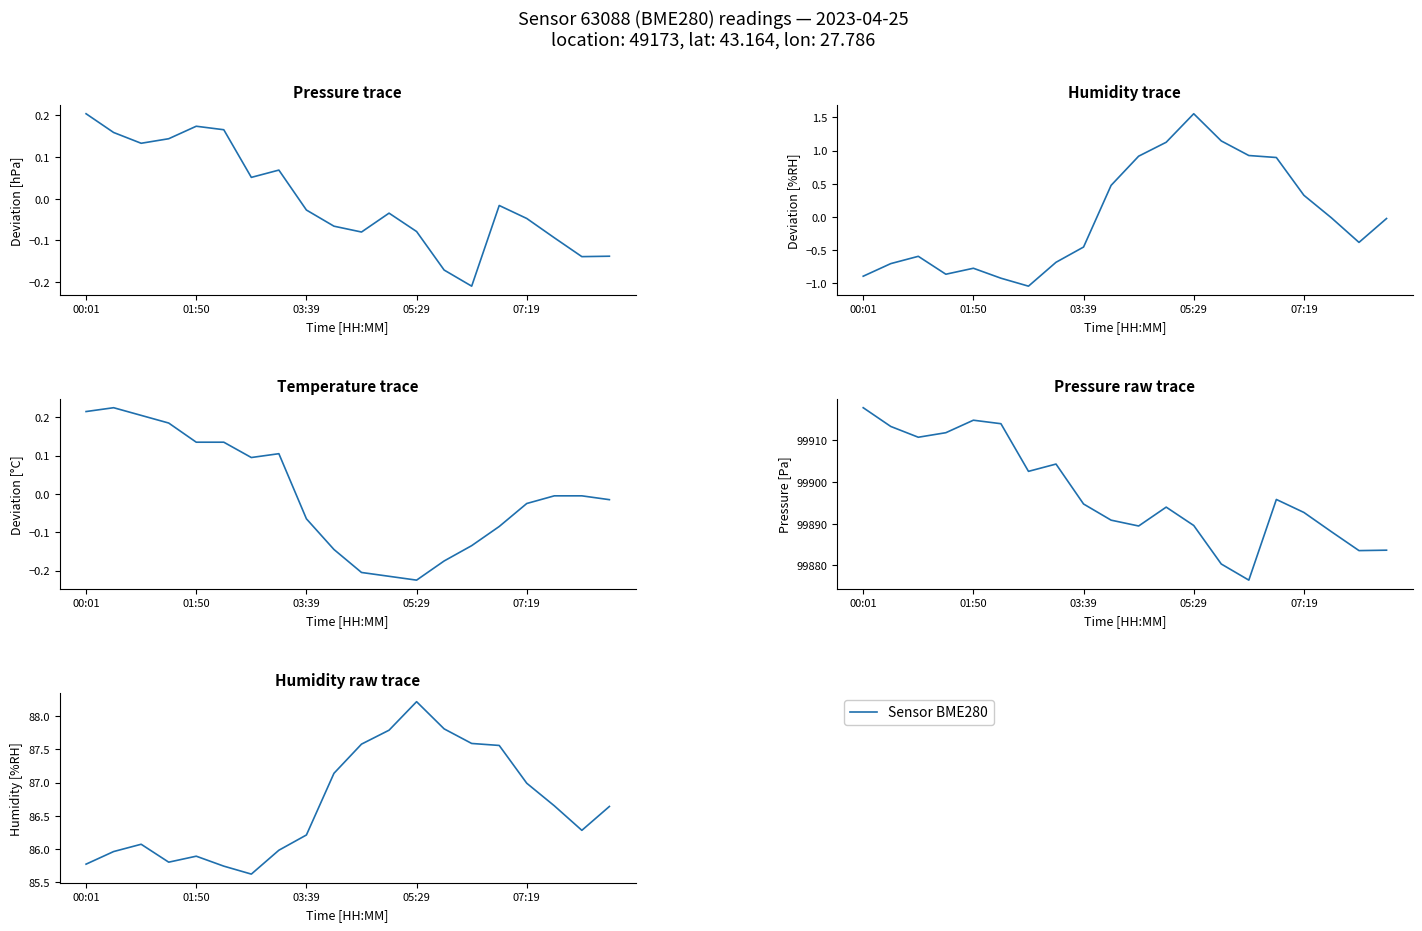

Where does the Humidity deviation series first go above 0?

9